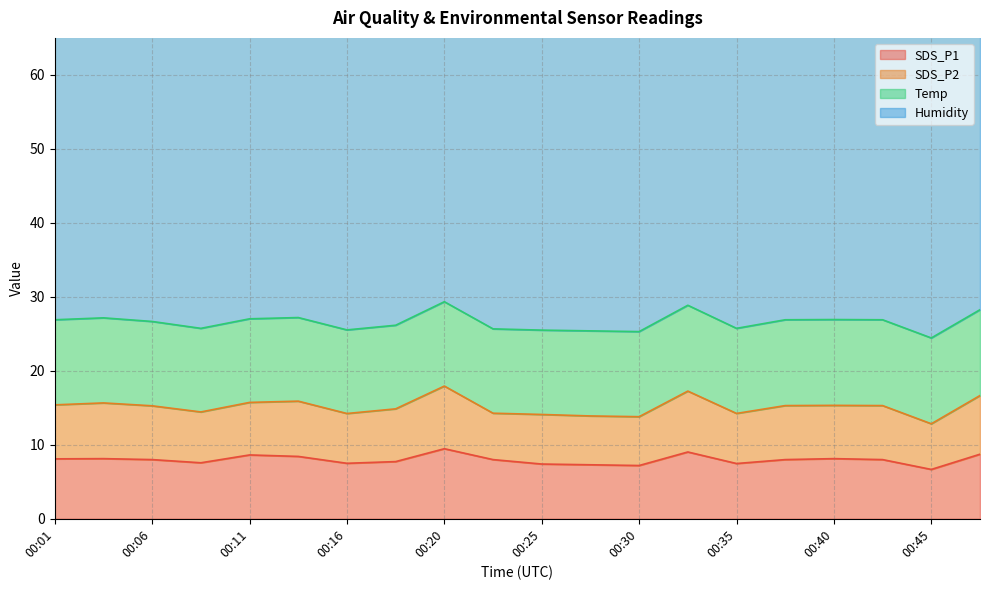

Is the value of Temp at 00:28 greater than the value of Humidity at 00:47?

No